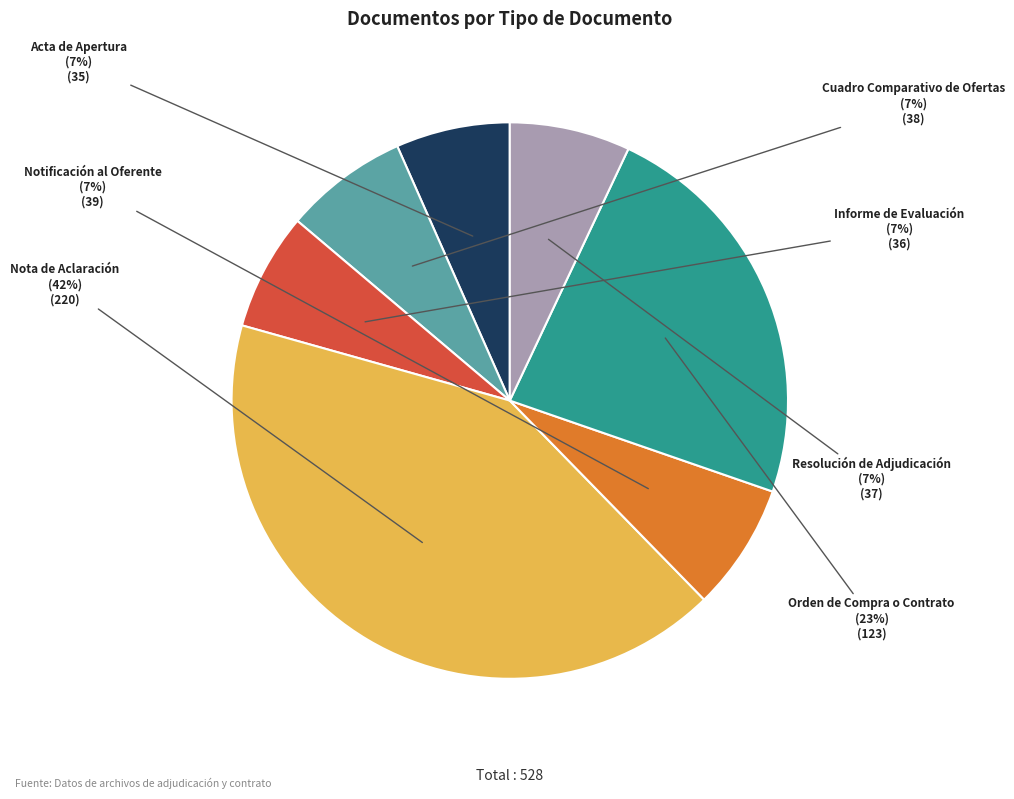

To the nearest percent, what portion does Cuadro Comparativo de Ofertas represent?

7%